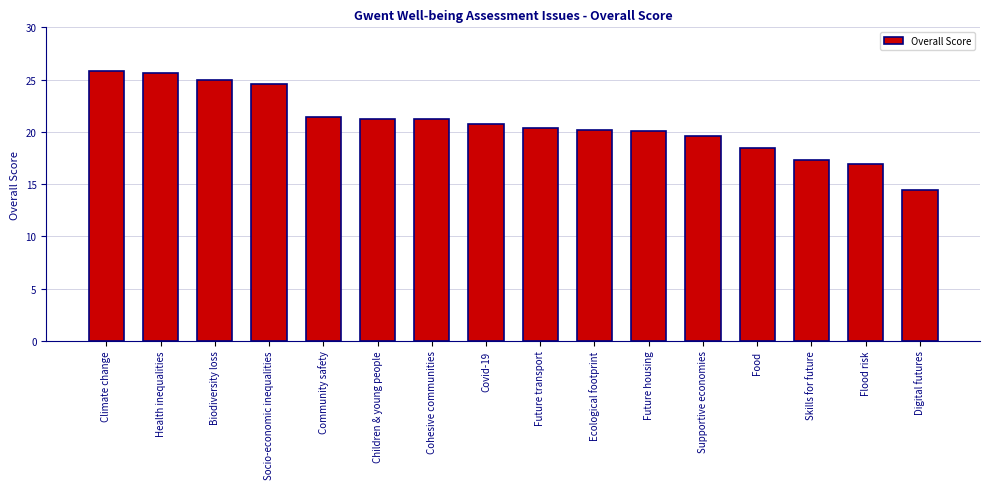

Which category has the lowest value across all series?

Digital futures